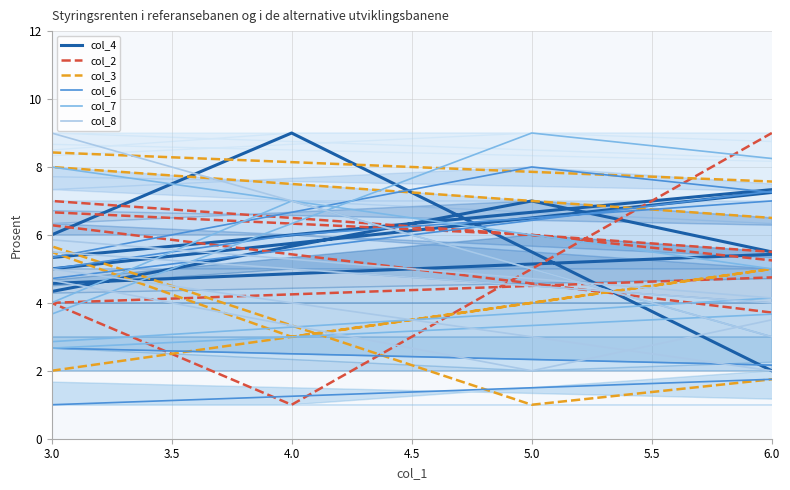

What value does the col_8 series have at 4.5?

3